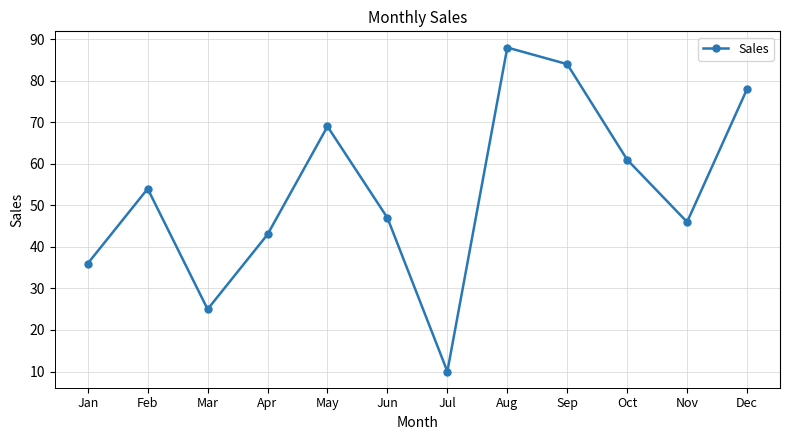

What is the maximum value shown in the chart?

88